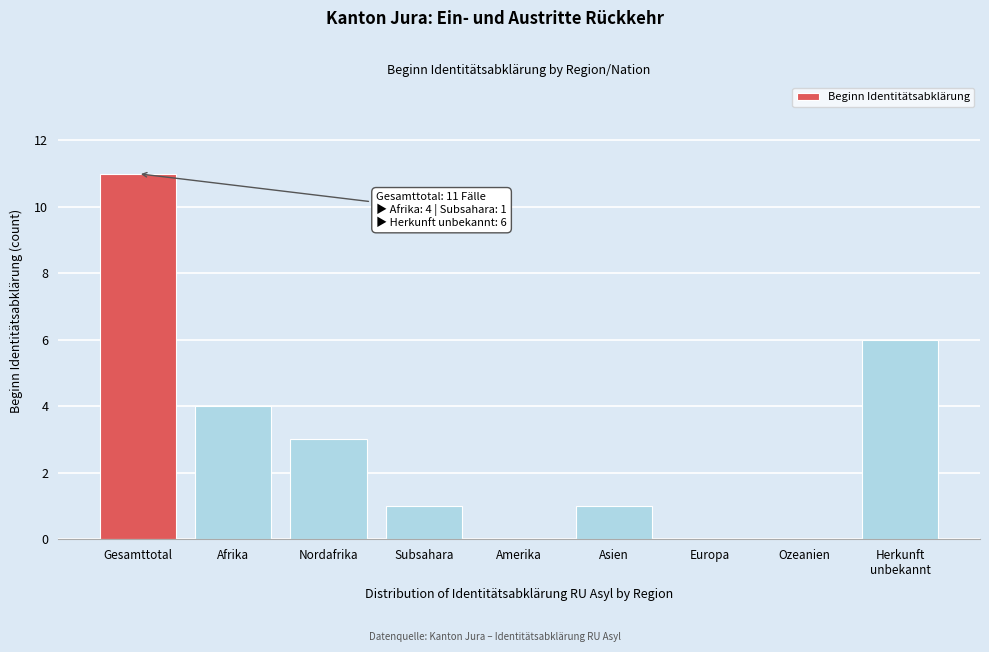

At which category does the chart reach its peak across all series?

Gesamttotal